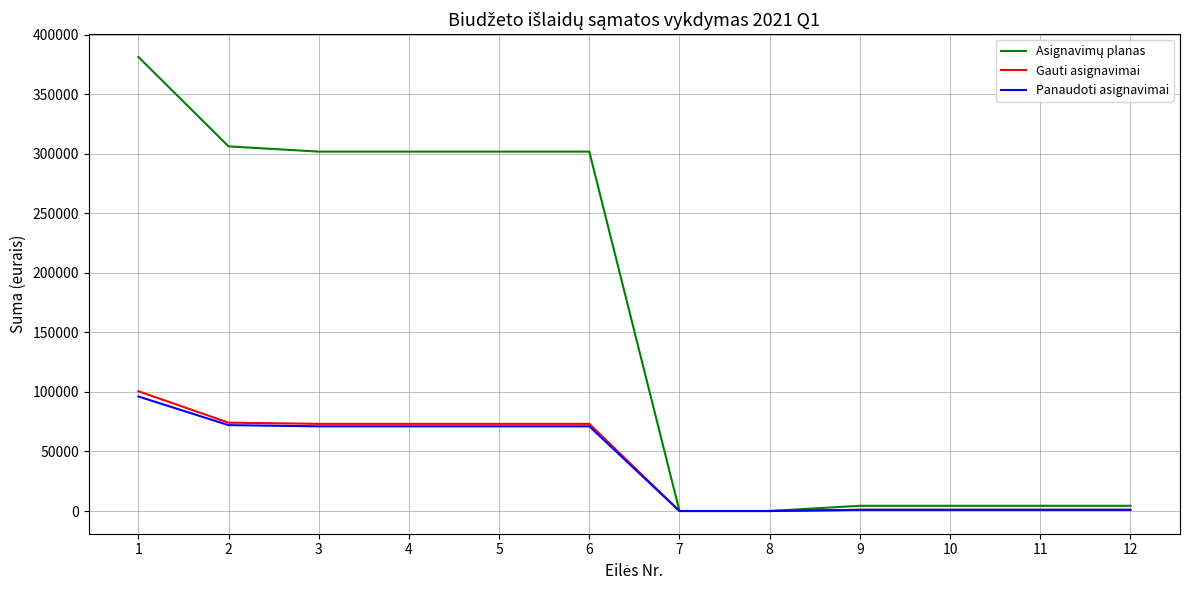

The value of Gauti asignavimai at 4 is 73200.0. True or false?

True